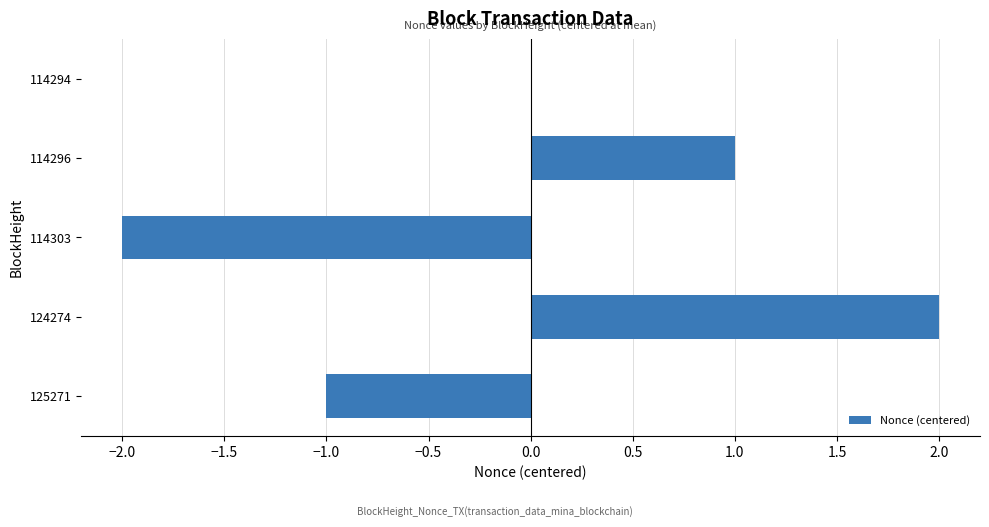

The chart shows a value of 0 at 114294. True or false?

True